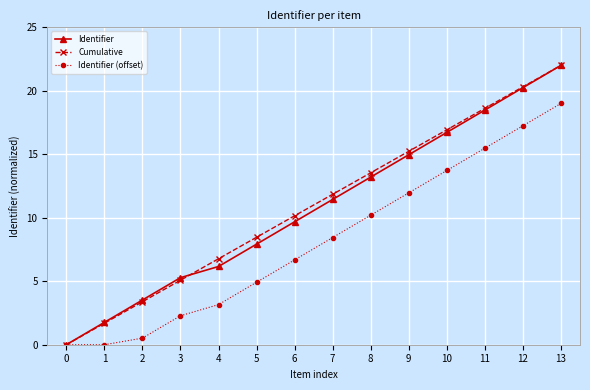

Reading left to right, what are all the values shown in this chart?

Identifier: 0.0	1.8	3.5	5.3	6.2	7.9	9.7	11.4	13.2	15.0	16.7	18.5	20.2	22.0
Cumulative: 0.0	1.7	3.4	5.1	6.8	8.5	10.2	11.8	13.5	15.2	16.9	18.6	20.3	22.0
Identifier (offset): 0.0	0.0	0.5	2.3	3.2	4.9	6.7	8.4	10.2	12.0	13.7	15.5	17.2	19.0